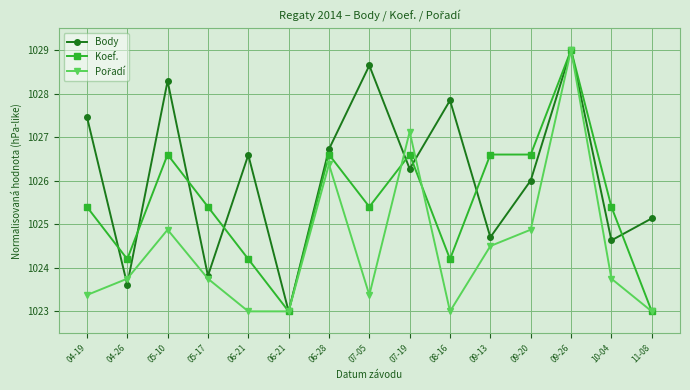

Does the chart have visible grid lines?

Yes